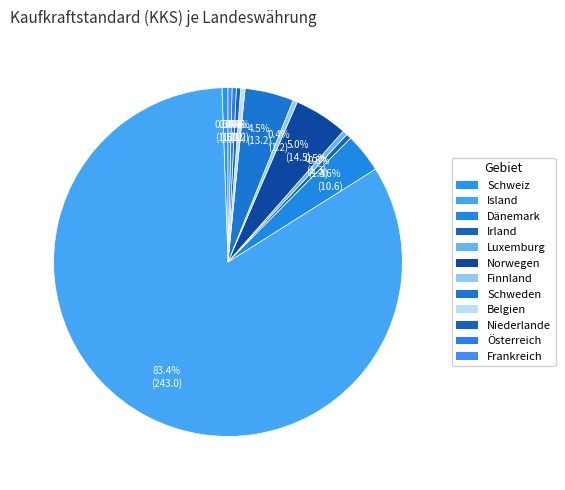

Count the number of slices in the pie.

12